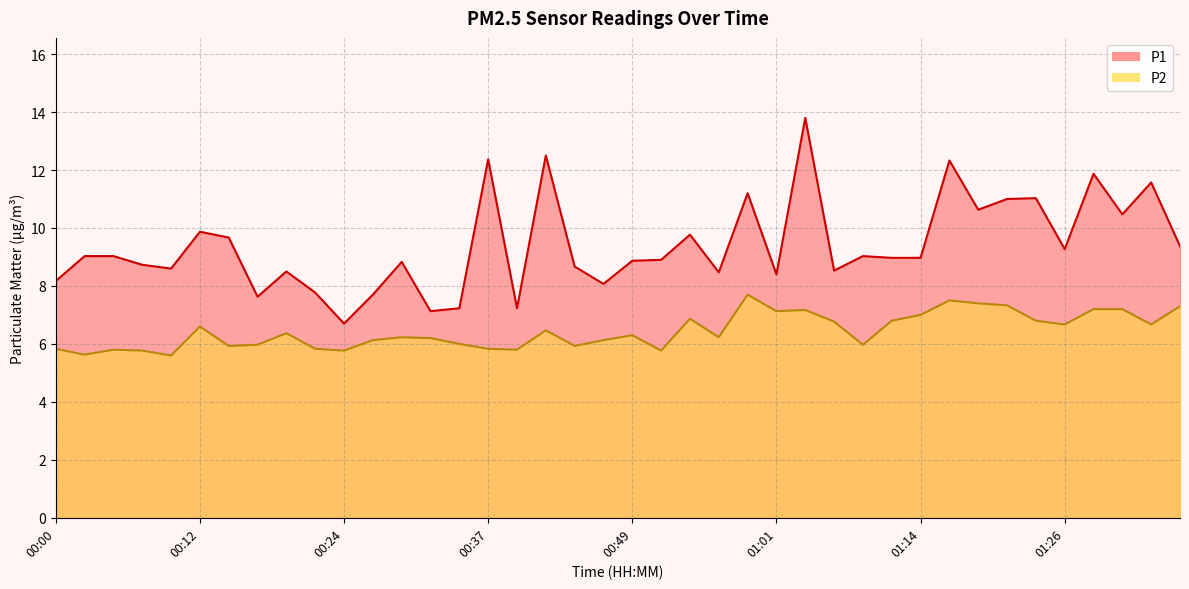

In P1, how many points are higher than both neighbors (excluding endpoints)?

13